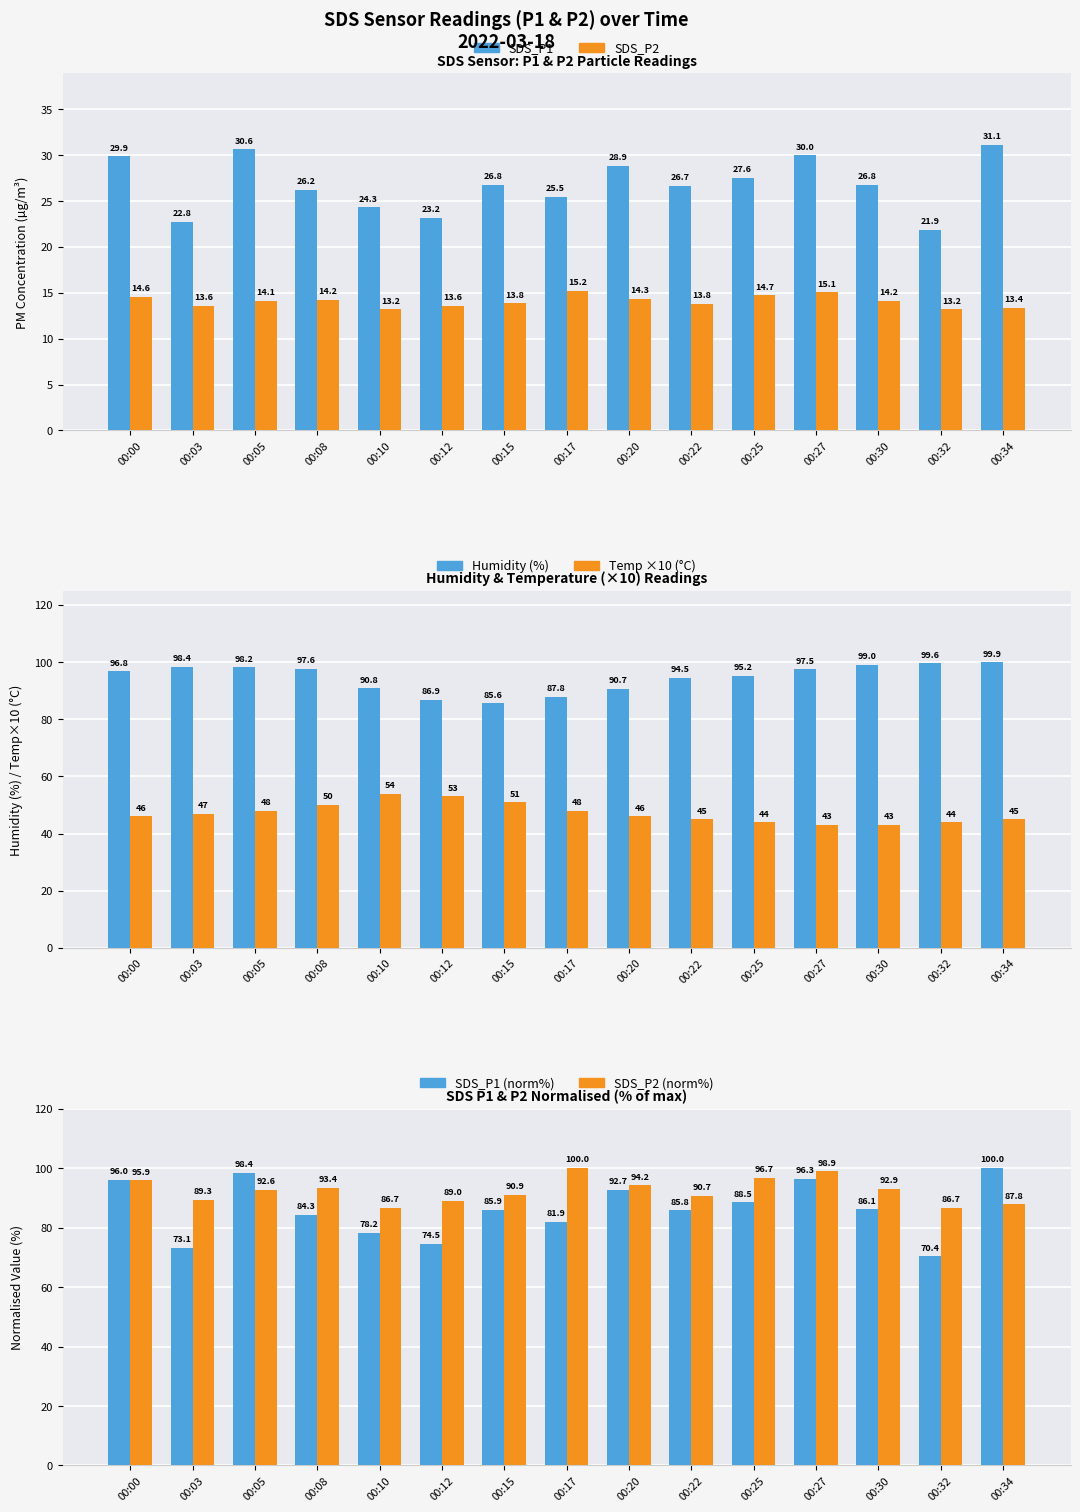

Is the value of Temp ×10 at 00:00 greater than the value of Humidity at 00:20?

No